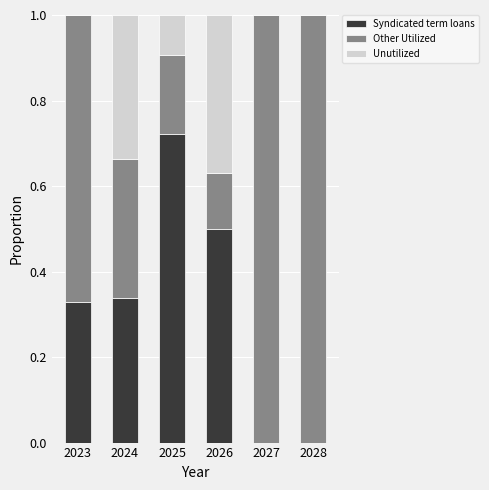

The Syndicated term loans series shows 0.0 at 2027. True or false?

True